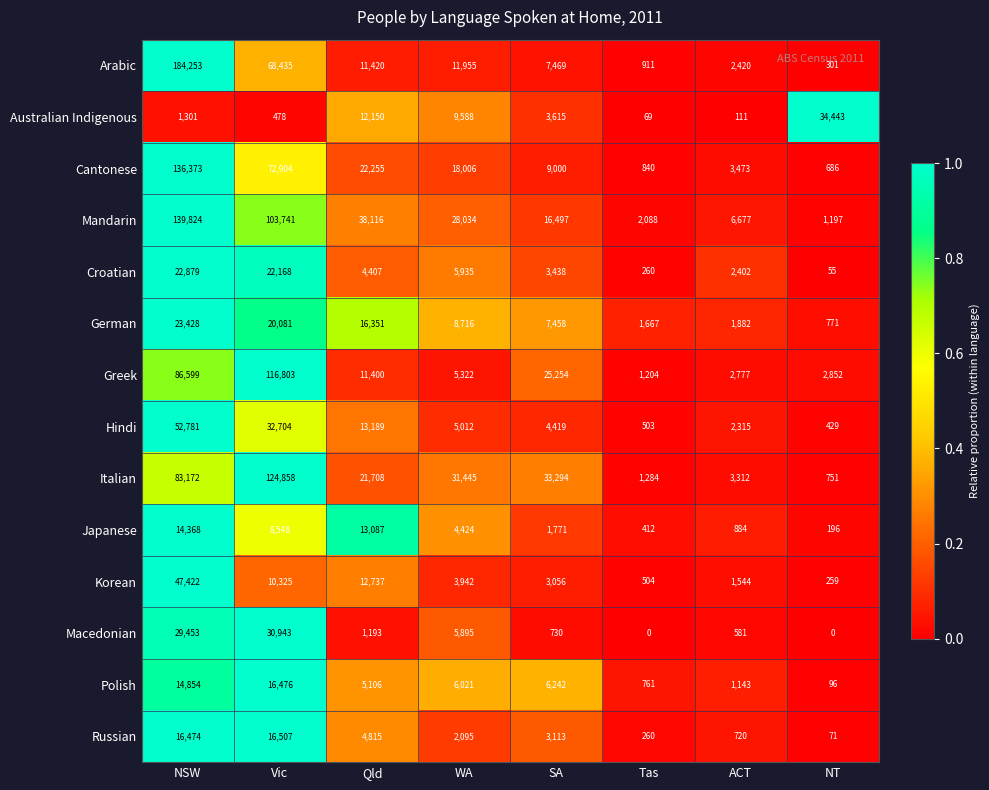

How many categories are shown in the chart?

8